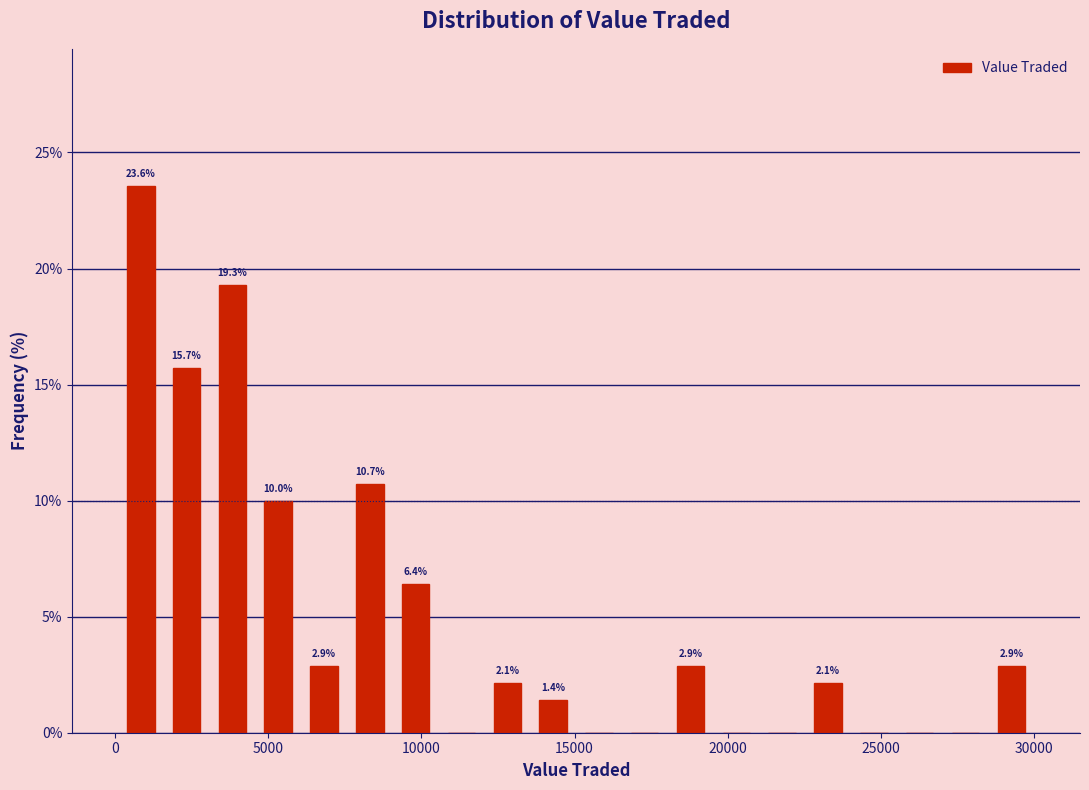

Around what value on the x-axis is the tallest bar? Give the approximate position of its centre, as read against the axis.

1000